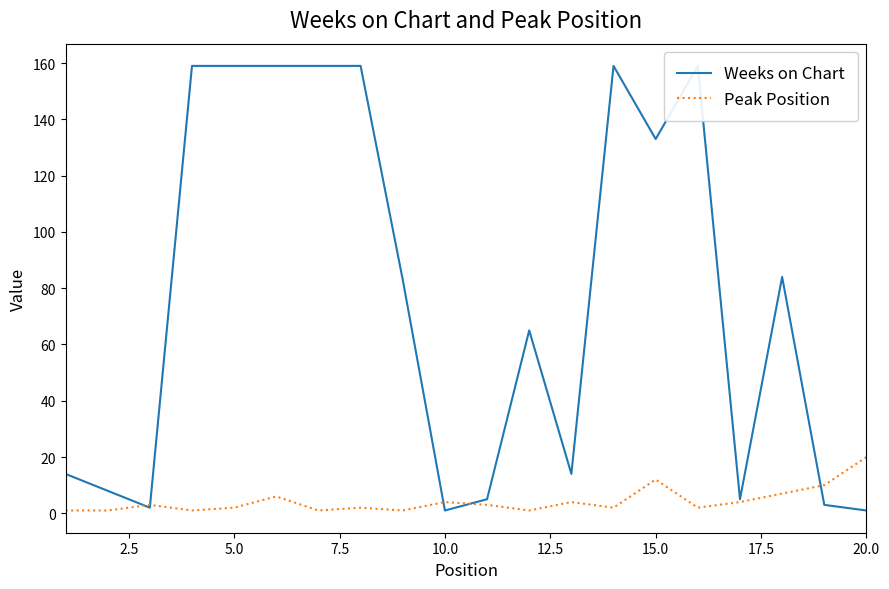

What are all the series names shown in the legend?

Weeks on Chart, Peak Position